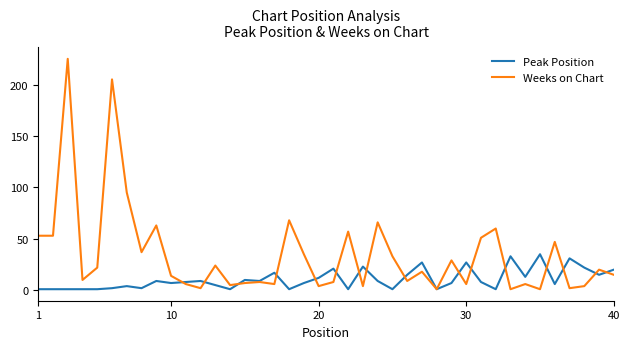

What is the highest value of the Peak Position series?

35